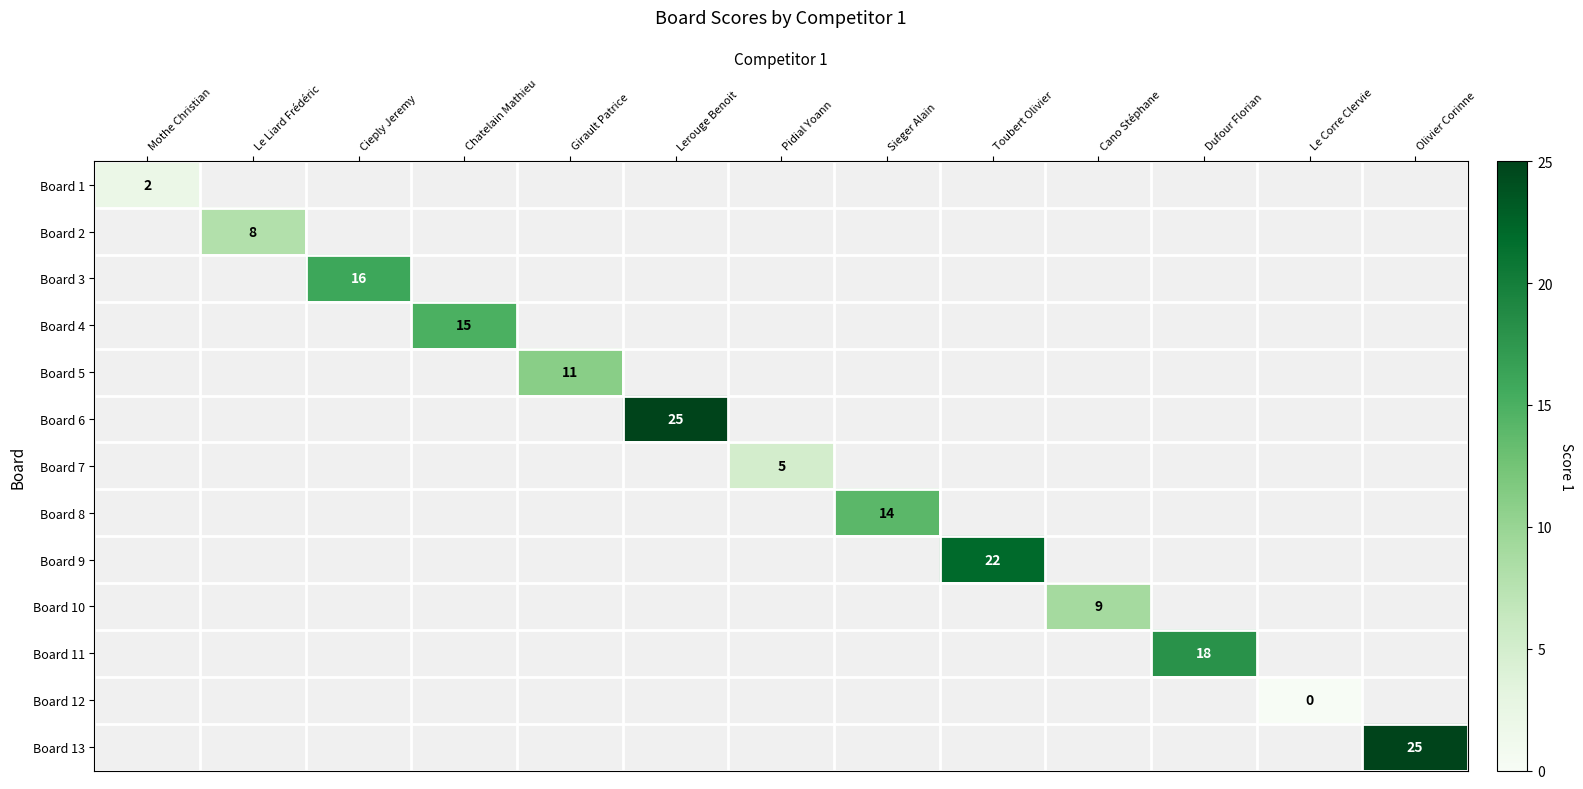

The value of Board 1 at Mothe Christian is 2. True or false?

True